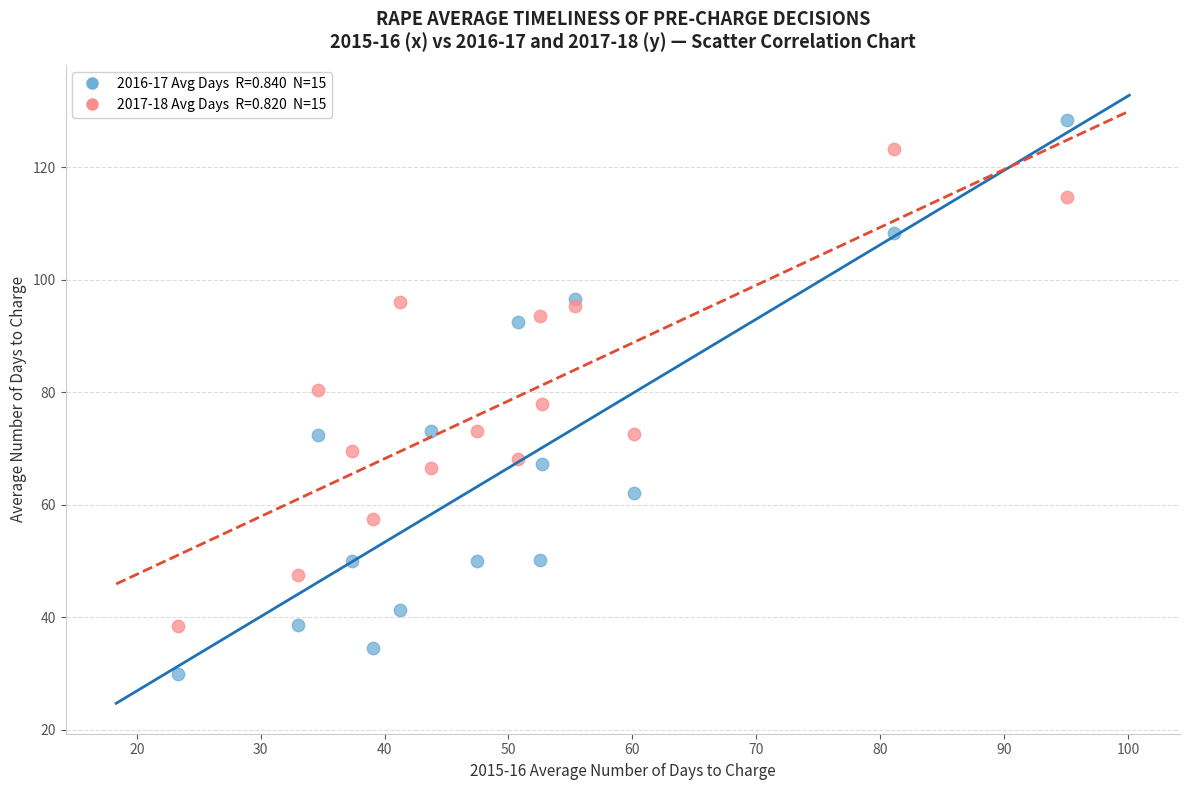

Across all data points, what is the range of Y values (max minus min)?

98.4